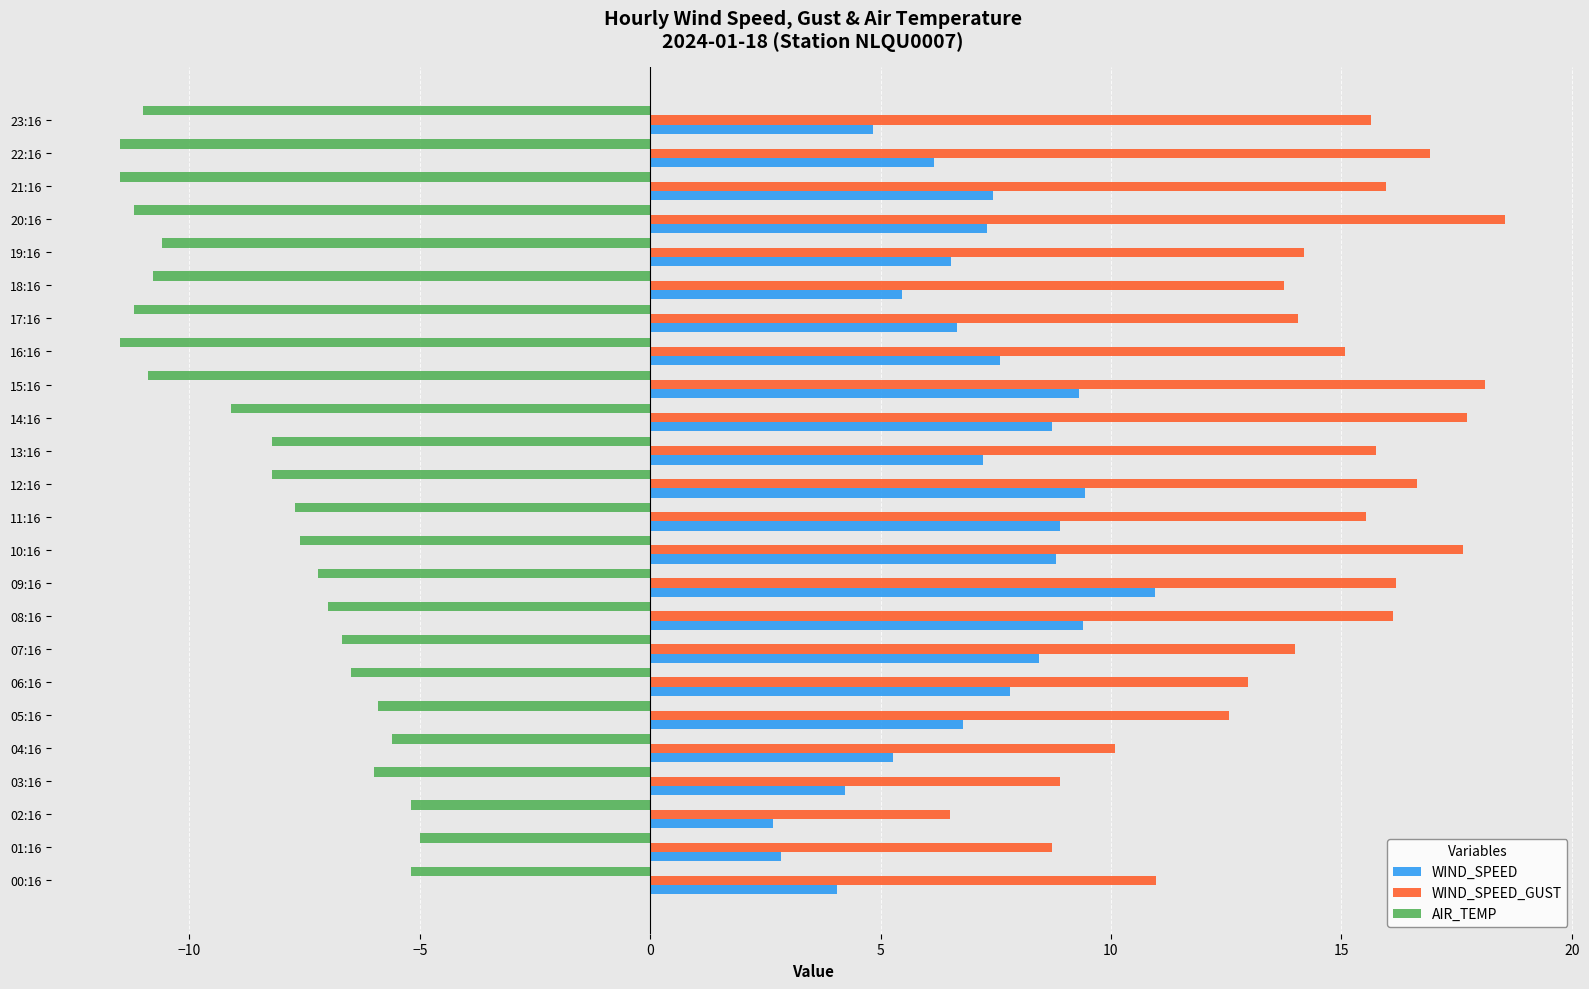

Rank the series by their average value, from lowest to highest.

AIR_TEMP, WIND_SPEED, WIND_SPEED_GUST